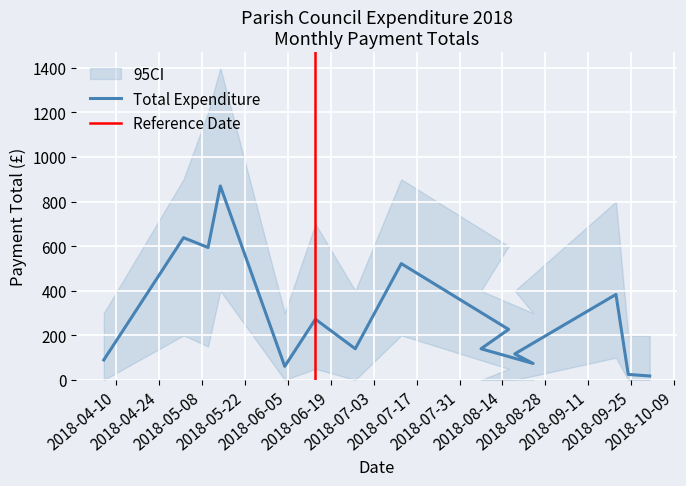

Reading left to right, what are all the values shown in this chart?

06.04.18=90.0	02.05.18=638.1	10.05.18=594.0	14.05.18=870.0	04.06.18=61.2	14.06.18=272.6	27.06.18=140.0	12.07.18=521.8	16.08.18=226.9	07.08.18=140.0	24.08.18=74.0	18.08.18=117.0	20.09.18=383.6	24.09.18=25.0	01.10.18=18.0